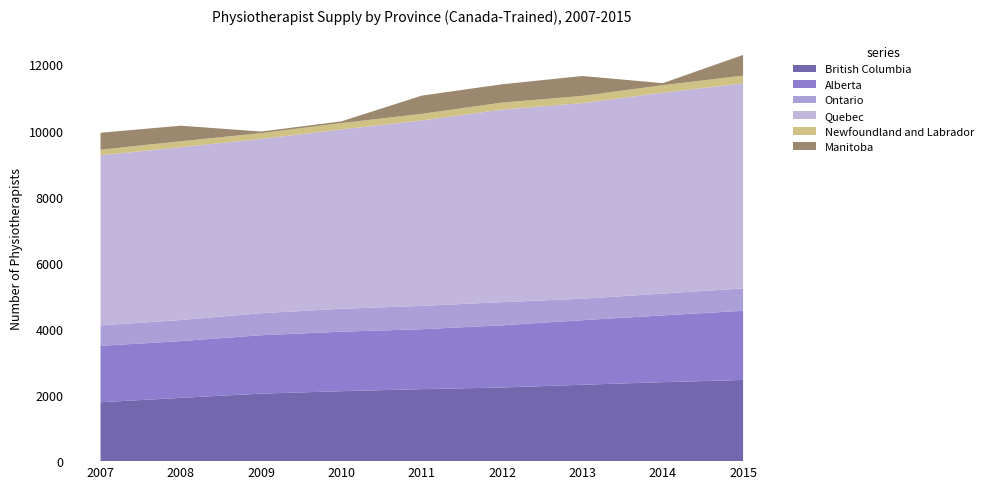

Reading right to left, list all the values displayed in this chart.

British Columbia: 2456	2389	2311	2227	2178	2116	2042	1915	1781
Alberta: 2092	2020	1953	1881	1813	1800	1767	1716	1707
Ontario: 677	660	649	702	706	693	666	638	618
Quebec: 6201	6078	5917	5826	5607	5425	5271	5229	5146
Newfoundland and Labrador: 235	226	219	211	201	193	177	179	168
Manitoba: 626	61	601	553	552	52	47	470	514